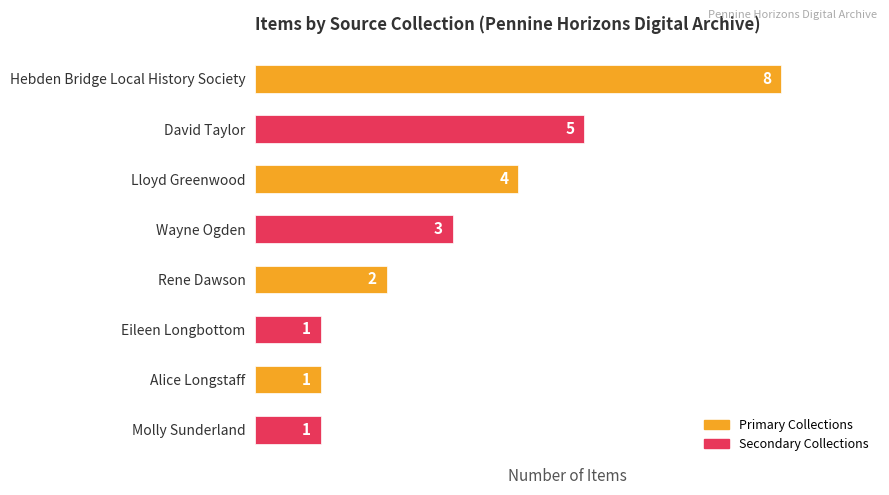

The value at Lloyd Greenwood is 4. True or false?

True